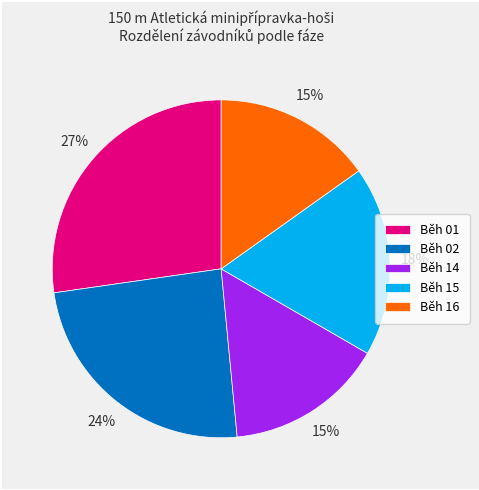

Is there a majority slice in this chart?

No